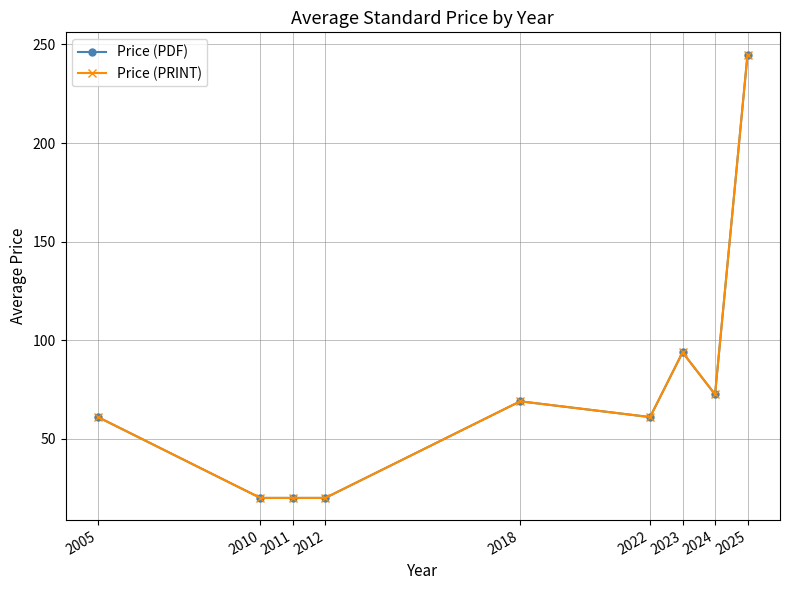

Between 2018 and 2023, which is larger?

2023